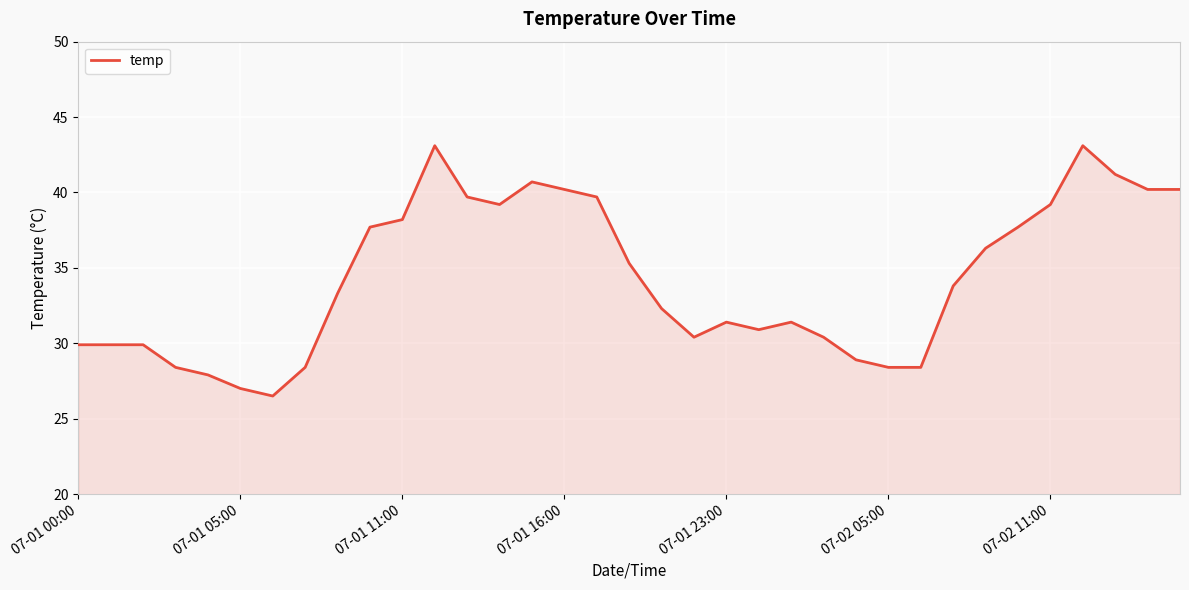

True or false: there are more than 2 points higher than both neighbors.

True